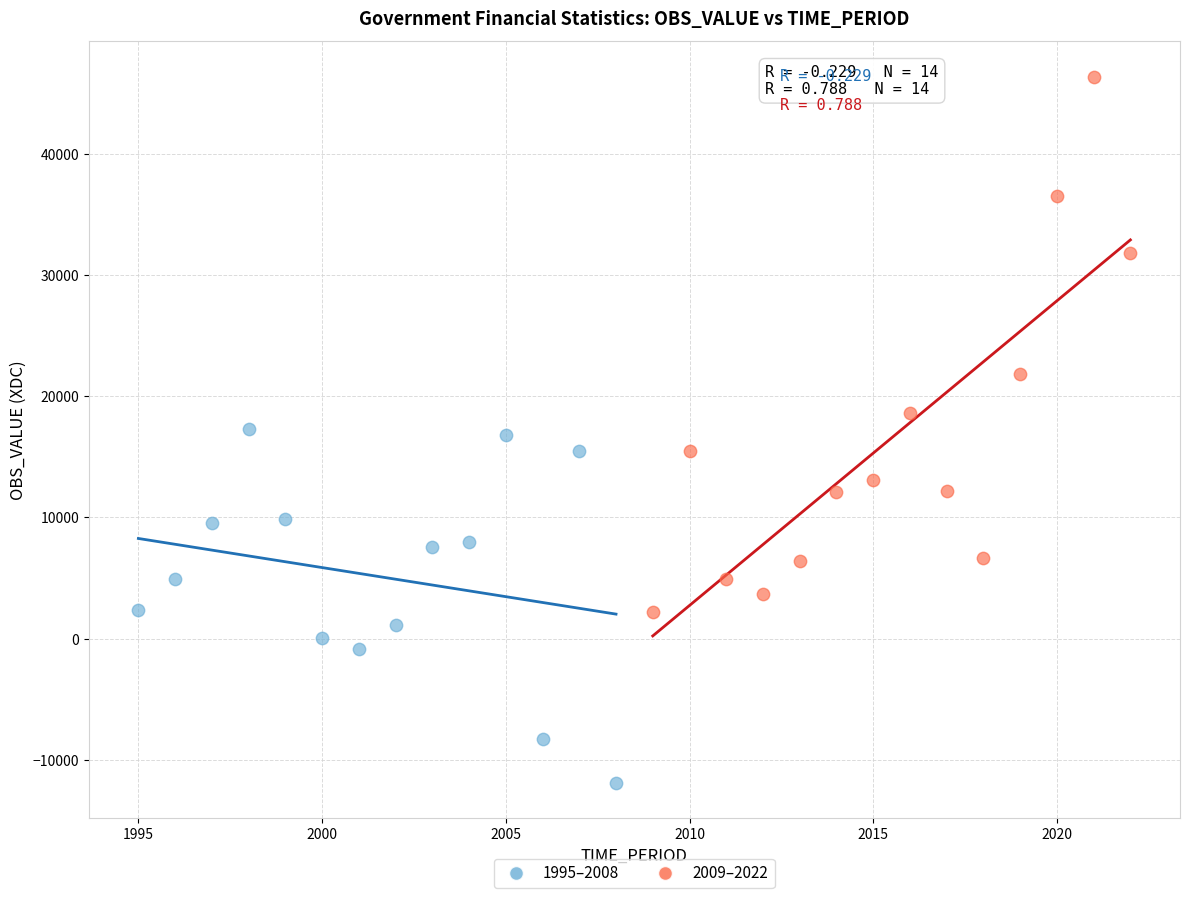

Which series contains the highest Y value?

2009–2022